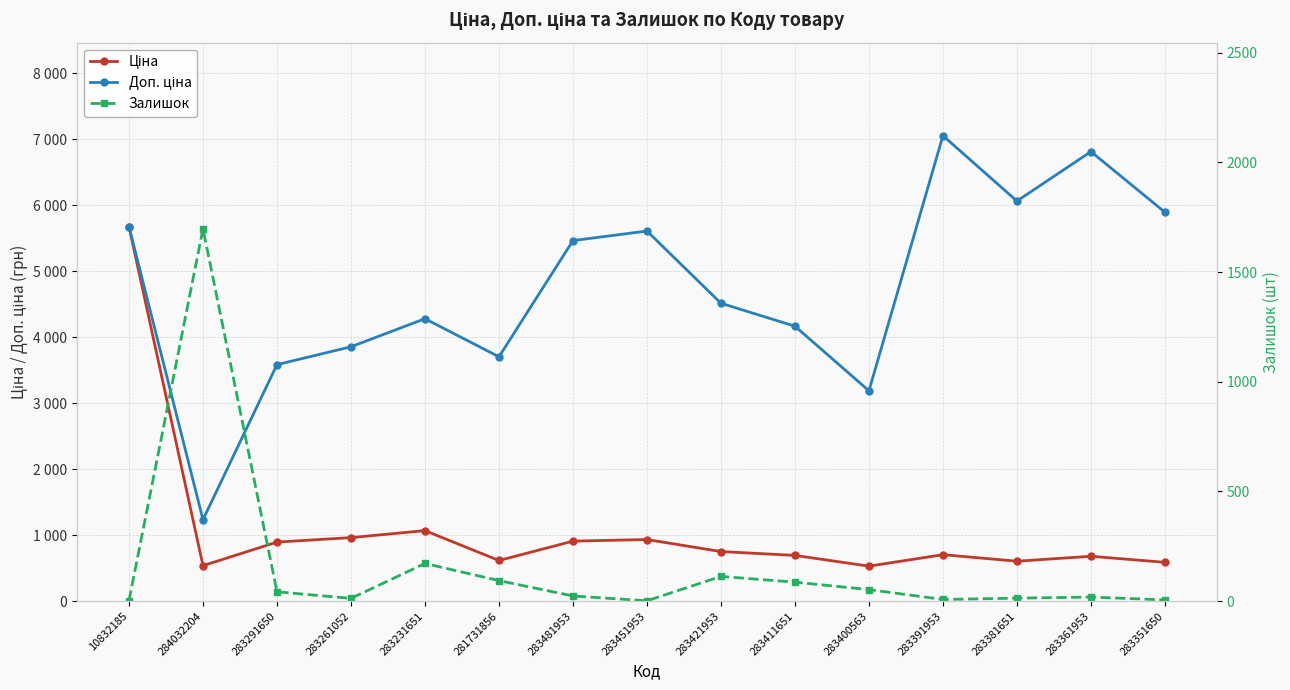

The Доп. ціна series shows 2046.6 at 284032204. True or false?

False